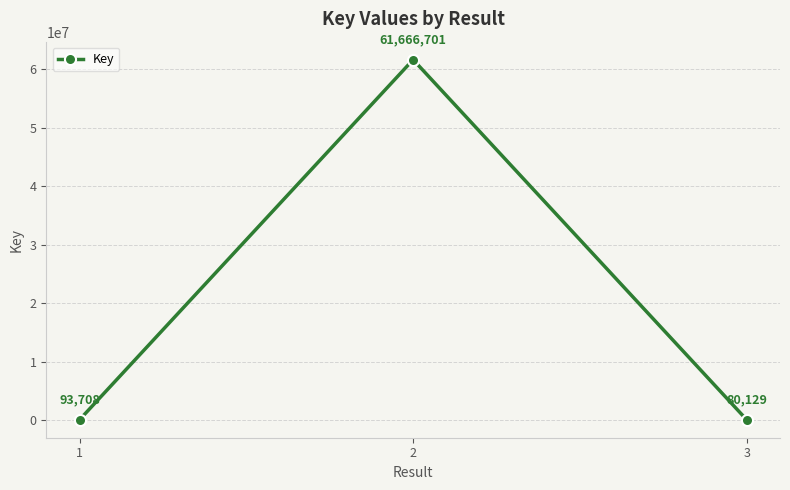

What is the approximate value at 3, to the nearest 100?

80100